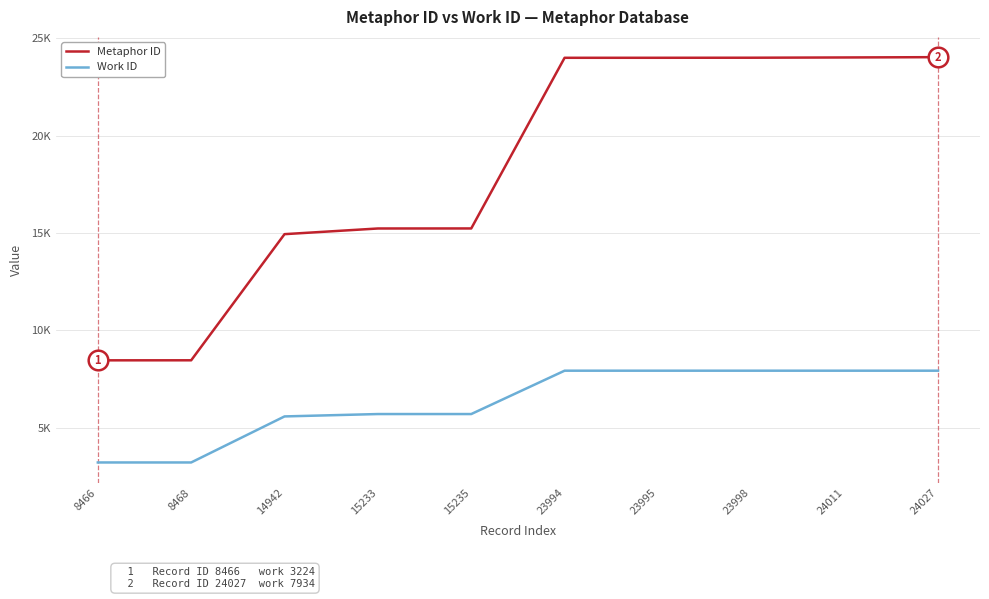

Which series has the largest total across all categories?

Metaphor ID